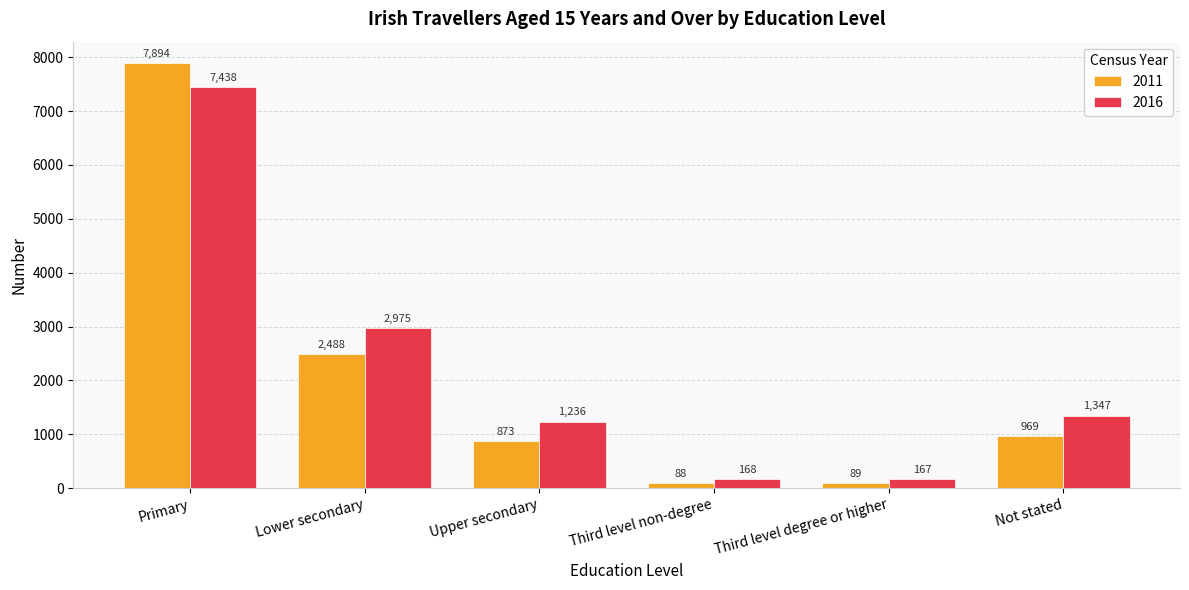

Which series has the widest spread of values?

2011